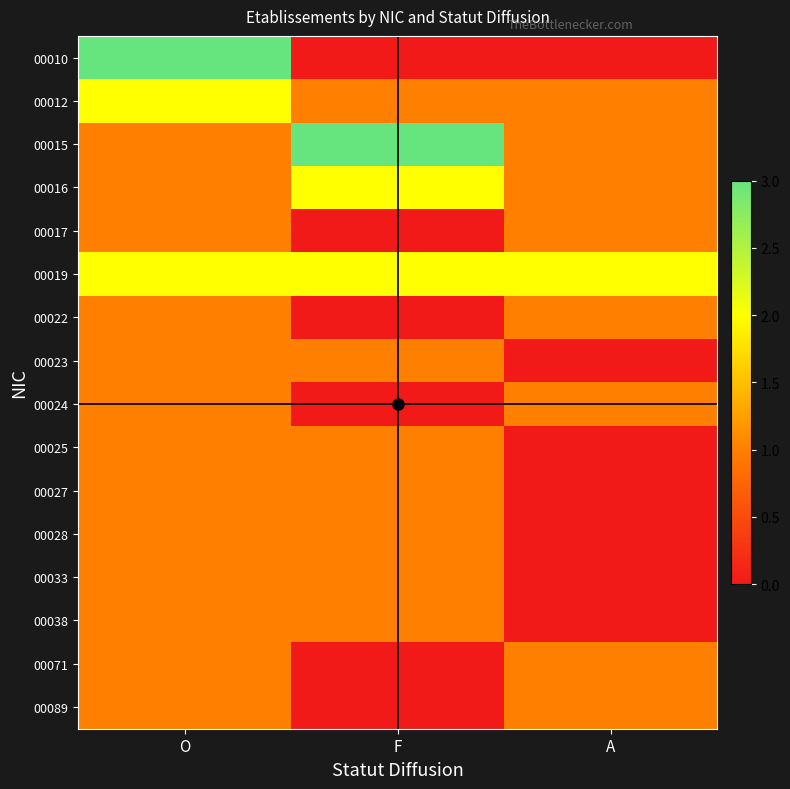

Reading left to right, transcribe all the data shown in this chart.

00010: O=3	F=0	A=0
00012: O=2	F=1	A=1
00015: O=1	F=3	A=1
00016: O=1	F=2	A=1
00017: O=1	F=0	A=1
00019: O=2	F=2	A=2
00022: O=1	F=0	A=1
00023: O=1	F=1	A=0
00024: O=1	F=0	A=1
00025: O=1	F=1	A=0
00027: O=1	F=1	A=0
00028: O=1	F=1	A=0
00033: O=1	F=1	A=0
00038: O=1	F=1	A=0
00071: O=1	F=0	A=1
00089: O=1	F=0	A=1